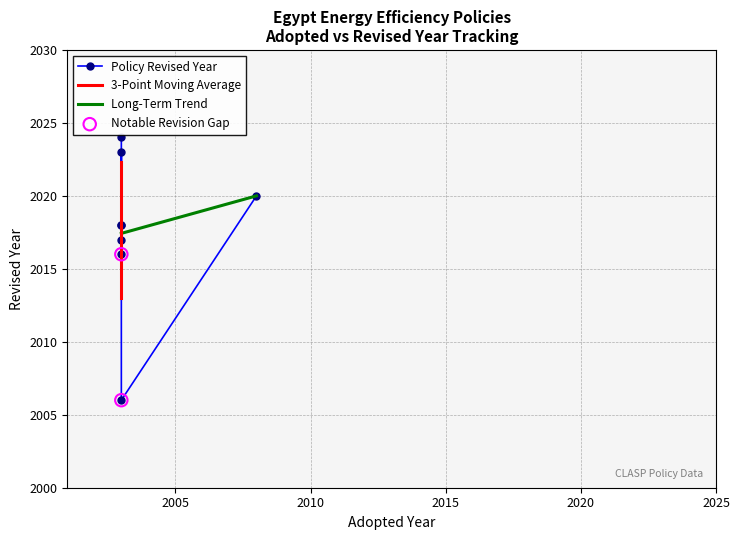

Which has a higher value, 2003 or 2008?

2008